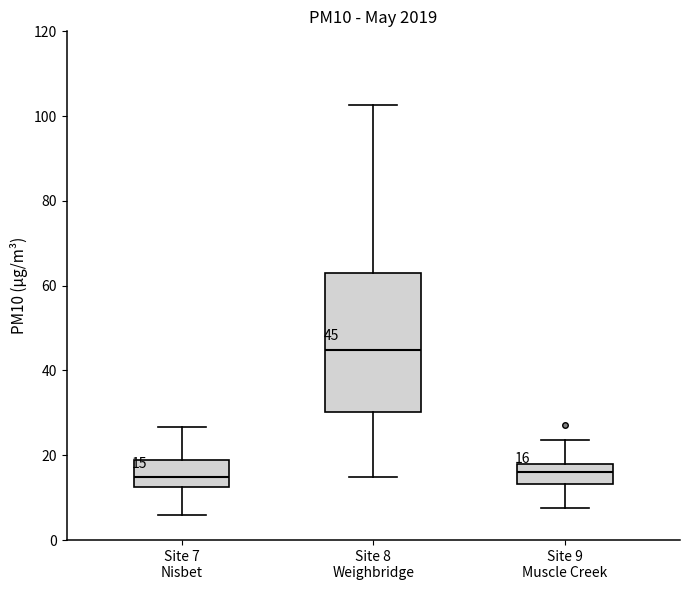

Comparing the boxes themselves (not the whiskers), which one is the tallest?

Site 8 Weighbridge